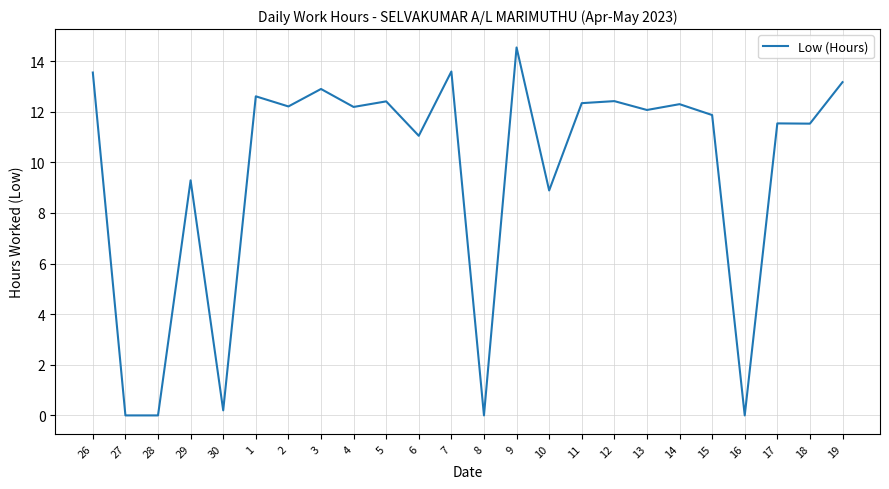

The value at 14 is 12.3. True or false?

True